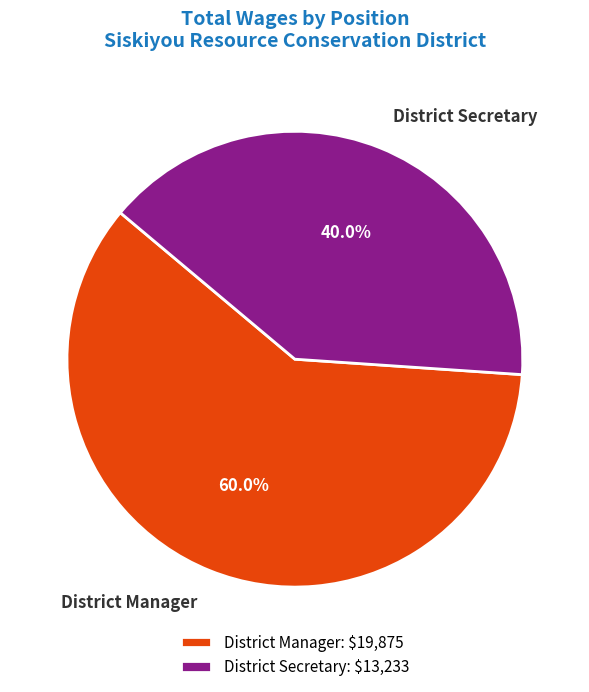

Which category has the biggest portion of the pie?

District Manager